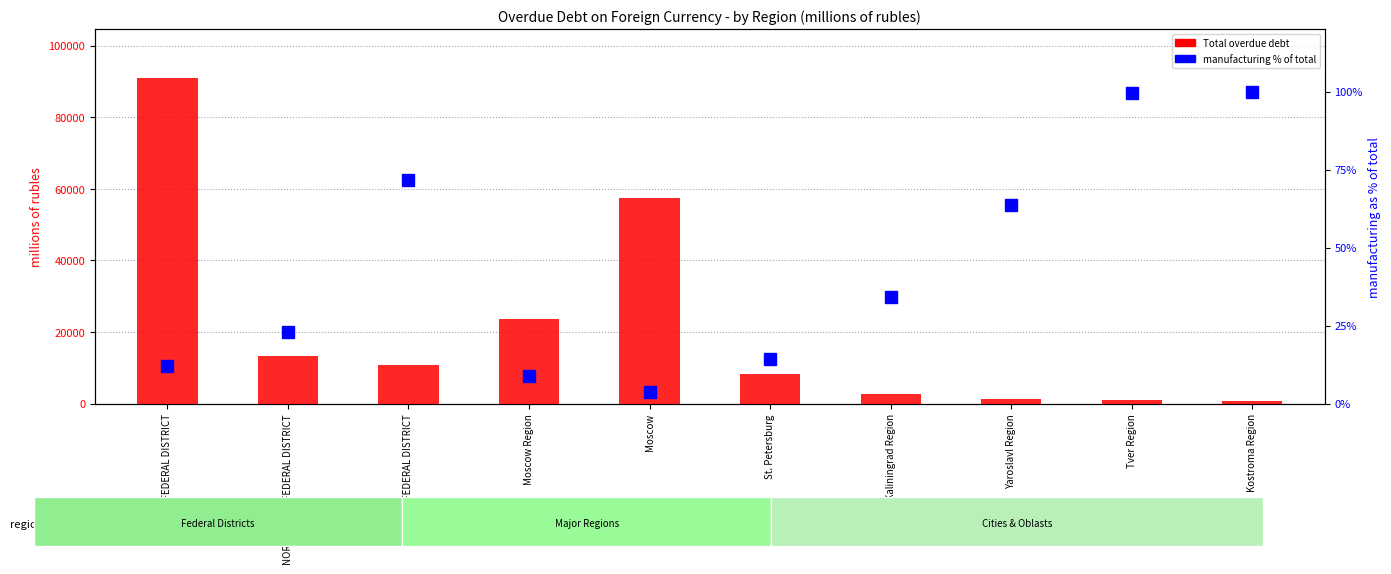

Reading right to left, extract all data points from this chart.

Total overdue debt: 696.0	919.0	1429.0	2618.0	8266.0	57416.0	23621.0	10855.0	13418.0	90917.0
manufacturing % of total: 100.0	99.6	63.5	34.1	14.3	3.6	8.7	71.8	22.9	12.1